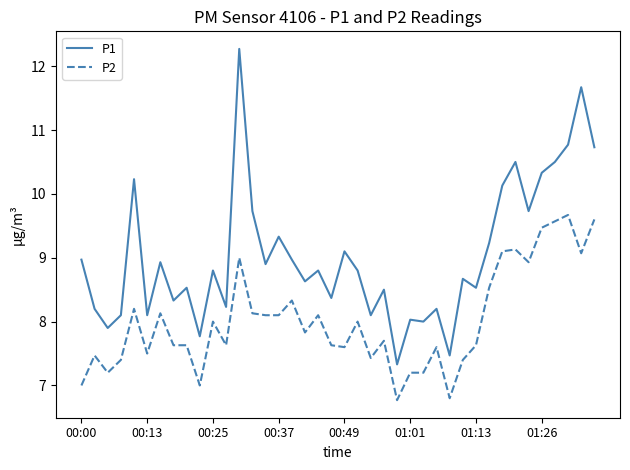

Which series has the largest total across all categories?

P1